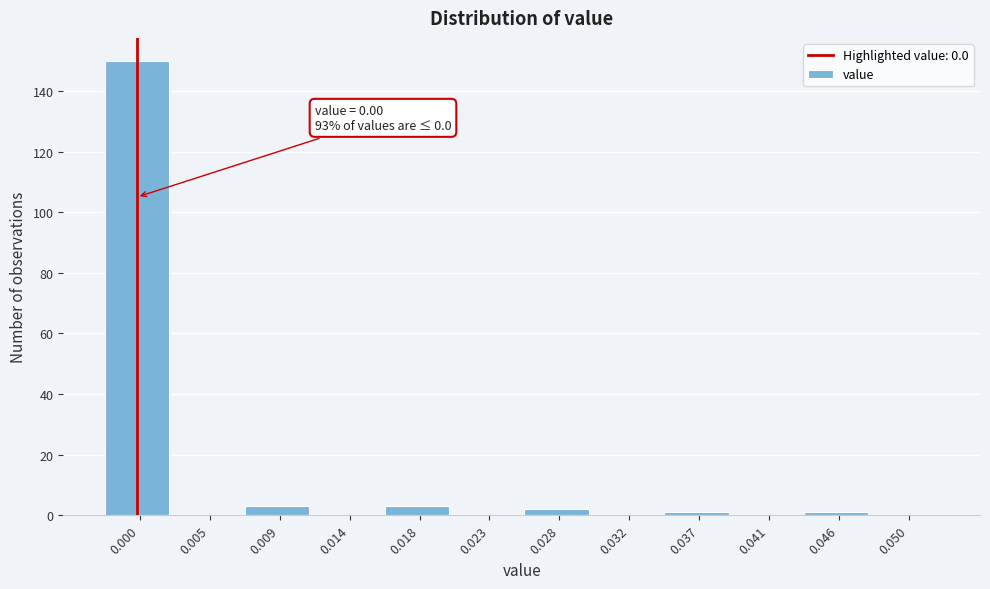

Reading right to left, transcribe all the data shown in this chart.

0.050=0	0.046=1	0.041=0	0.037=1	0.032=0	0.028=2	0.023=0	0.018=3	0.014=0	0.009=3	0.005=0	0.000=150